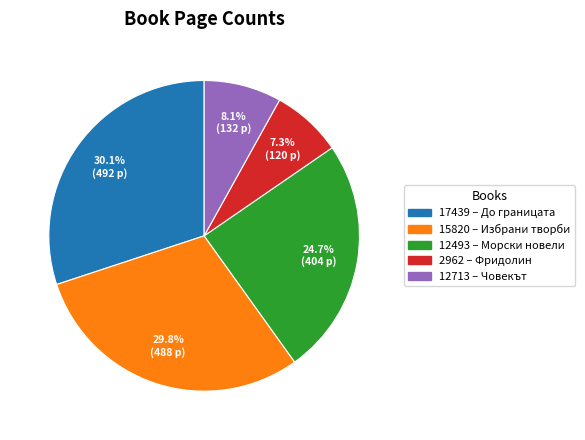

Does 15820 – Избрани творби account for over 50% of the chart?

No